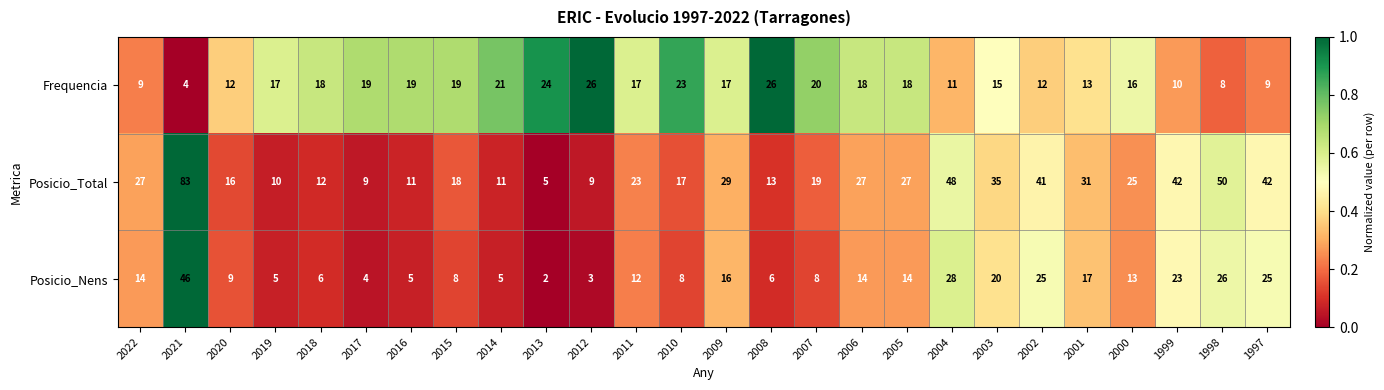

What is the total value across all series at 2017?

32